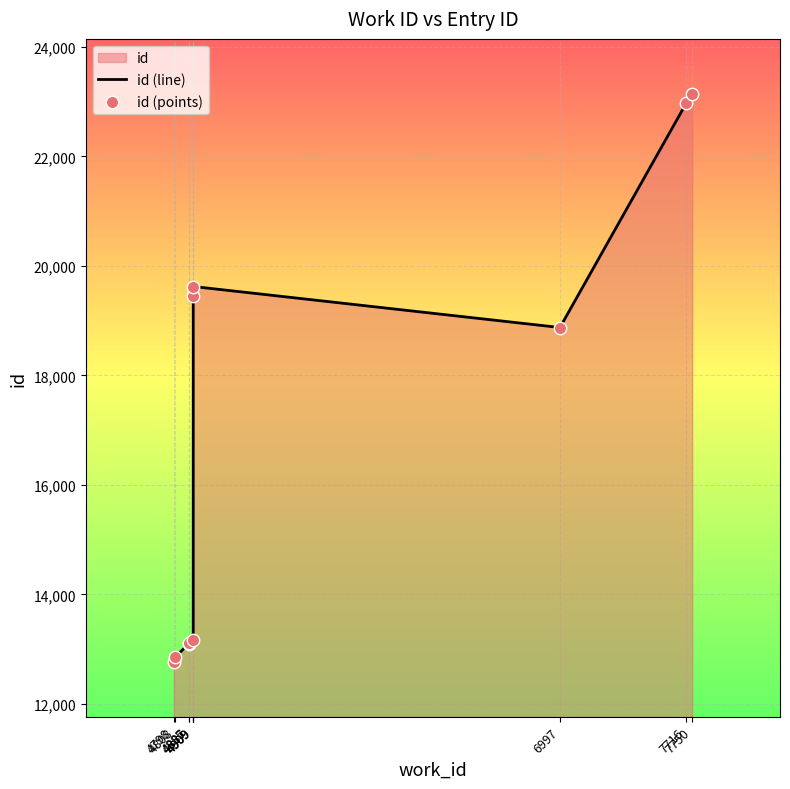

Which series reaches the maximum Y coordinate?

id (line)